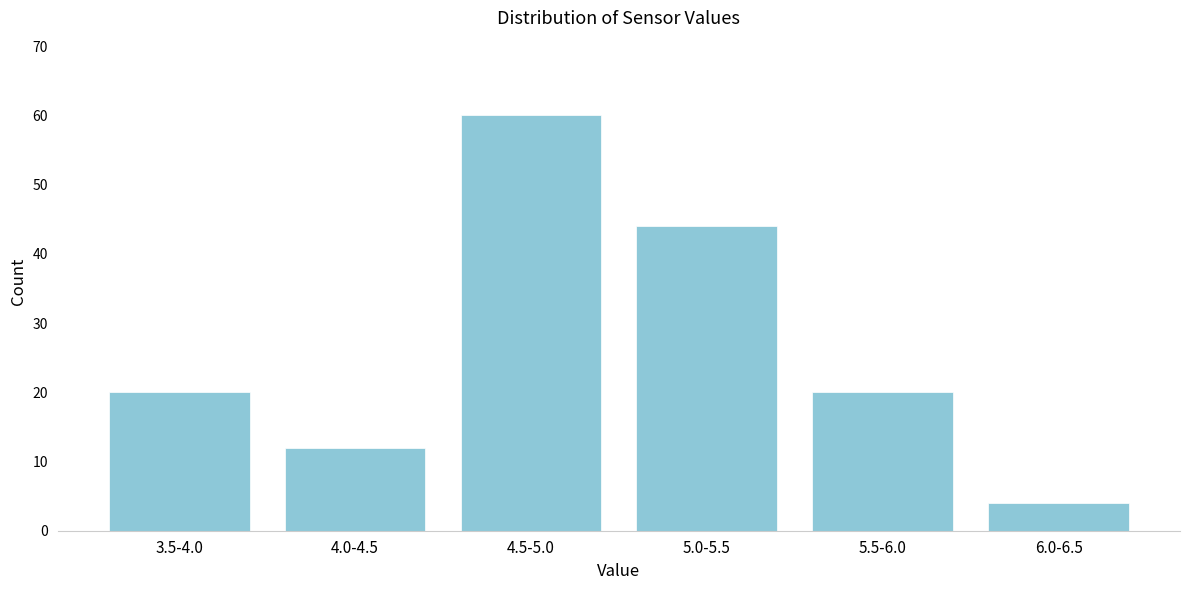

Reading left to right, list all the values displayed in this chart.

20	12	60	44	20	4